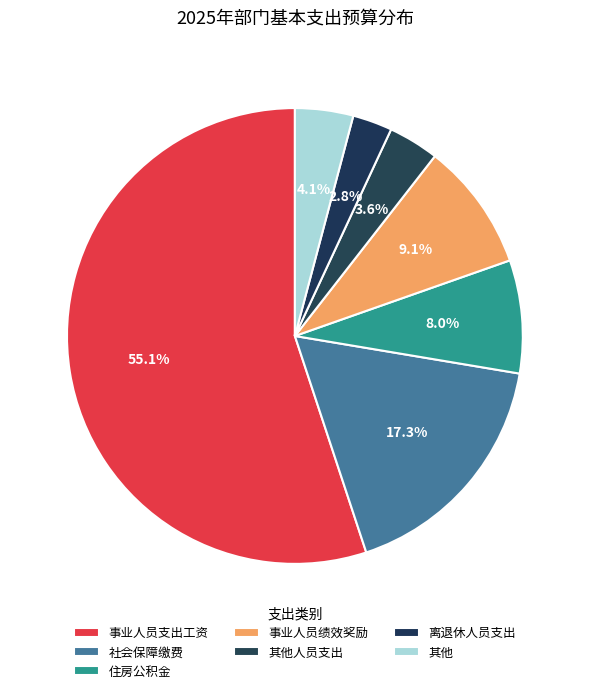

How many slices are in this pie chart?

7